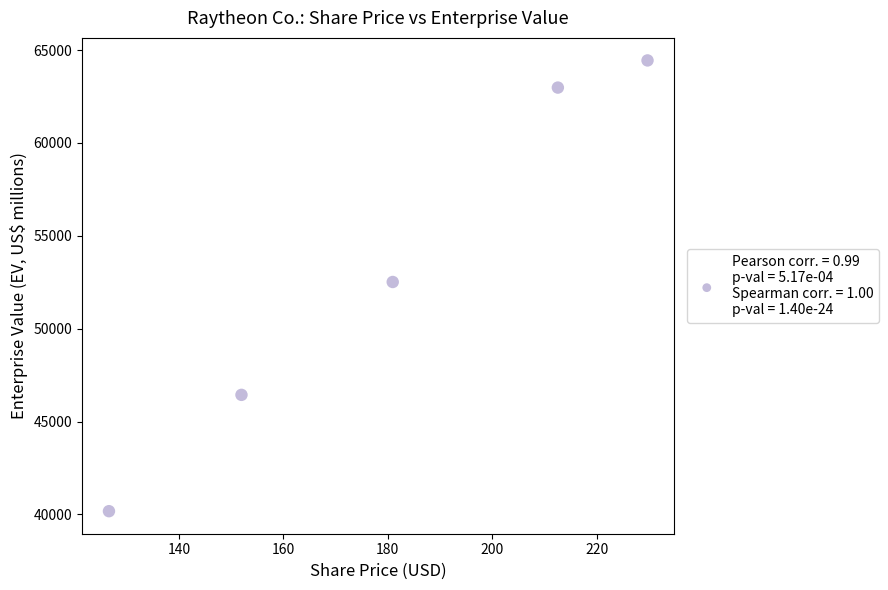

What is the average Y value?

53311